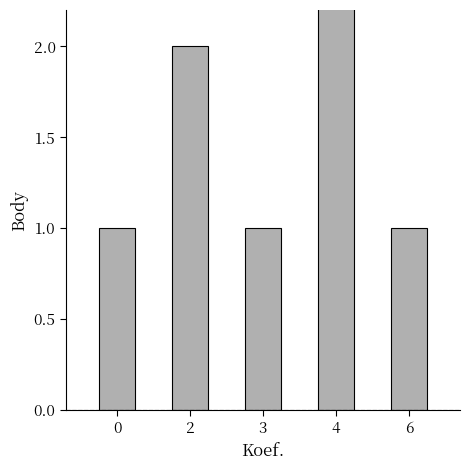

What is the minimum value shown in the chart?

1